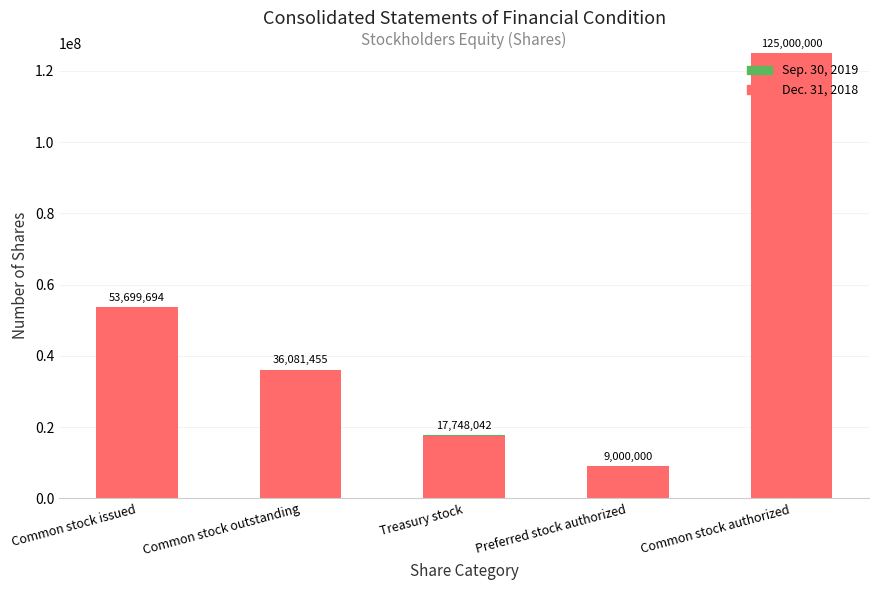

Where is Dec. 31, 2018 nearest to the value 67000000?

Common stock issued